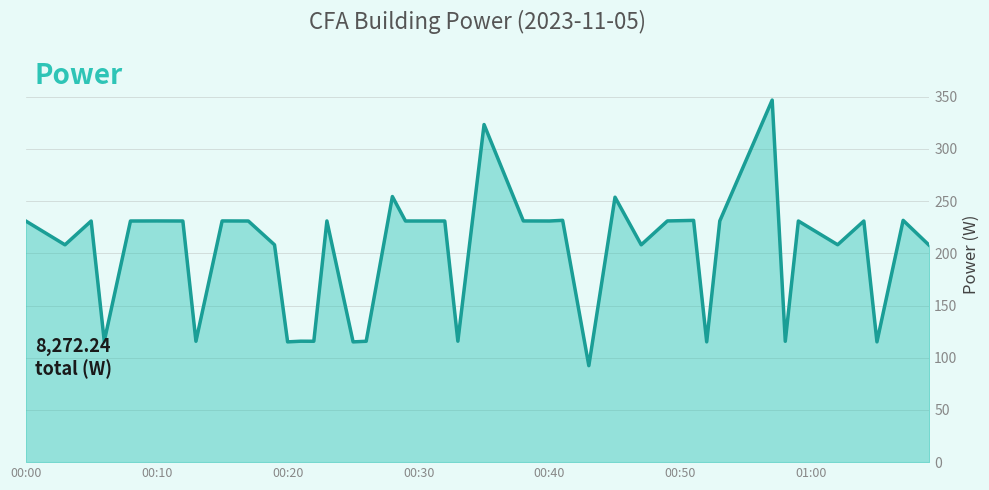

What is the greatest value displayed?

346.8